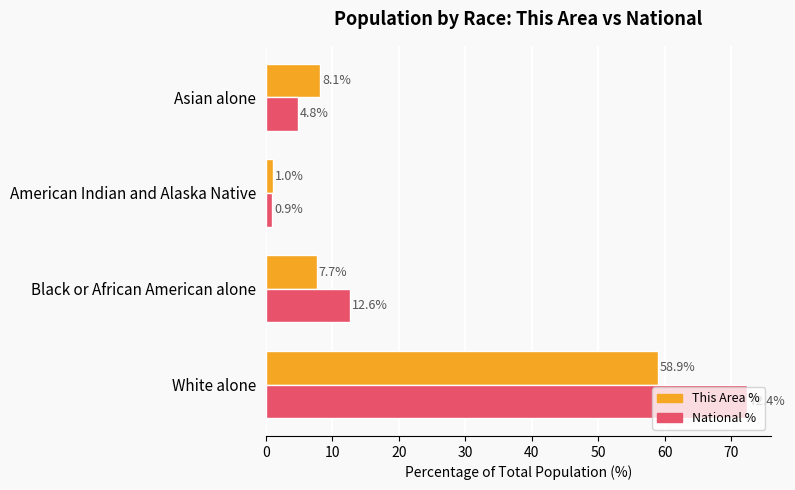

What is the minimum value for National %?

0.9